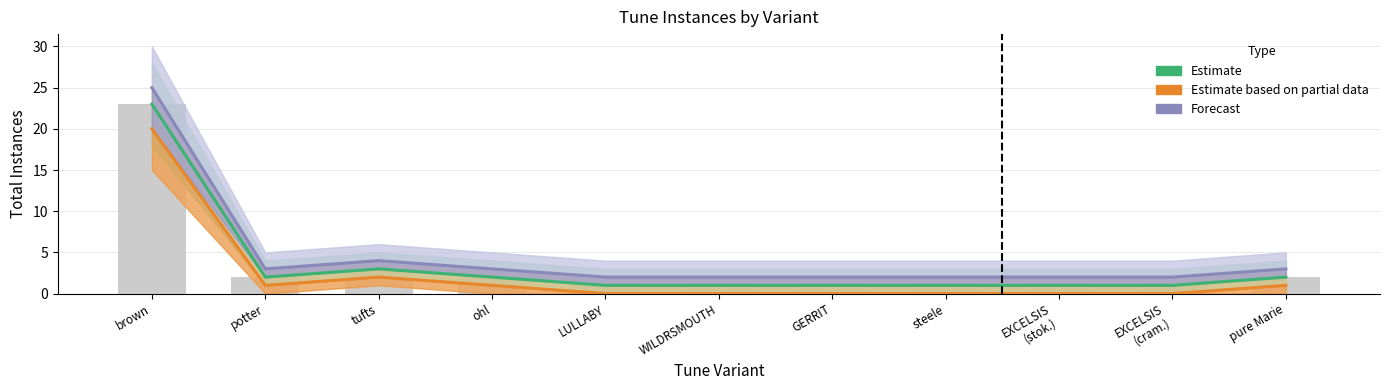

Rank the categories by Estimate value from highest to lowest.

brown, tufts, potter, ohl, pure Marie, LULLABY, WILDRSMOUTH, GERRIT, steele, EXCELSIS
(stok.), EXCELSIS
(cram.)